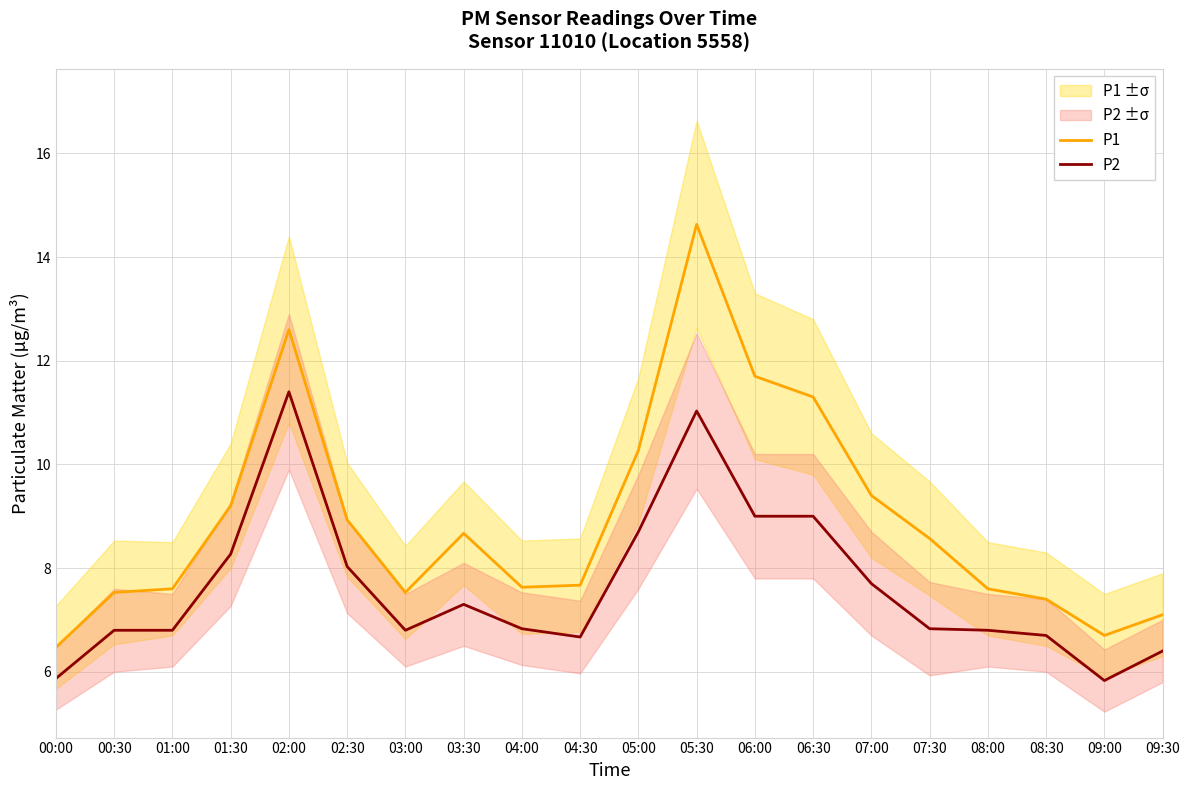

True or false: P1 and P2 intersect in this chart.

False